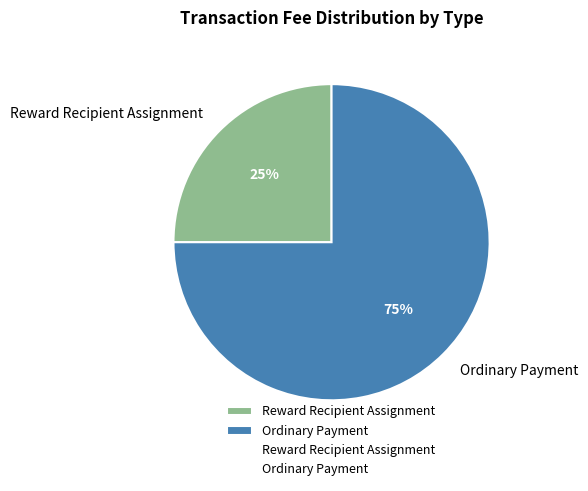

To the nearest percent, what is the difference between the Ordinary Payment and Reward Recipient Assignment slice percentages?

50%